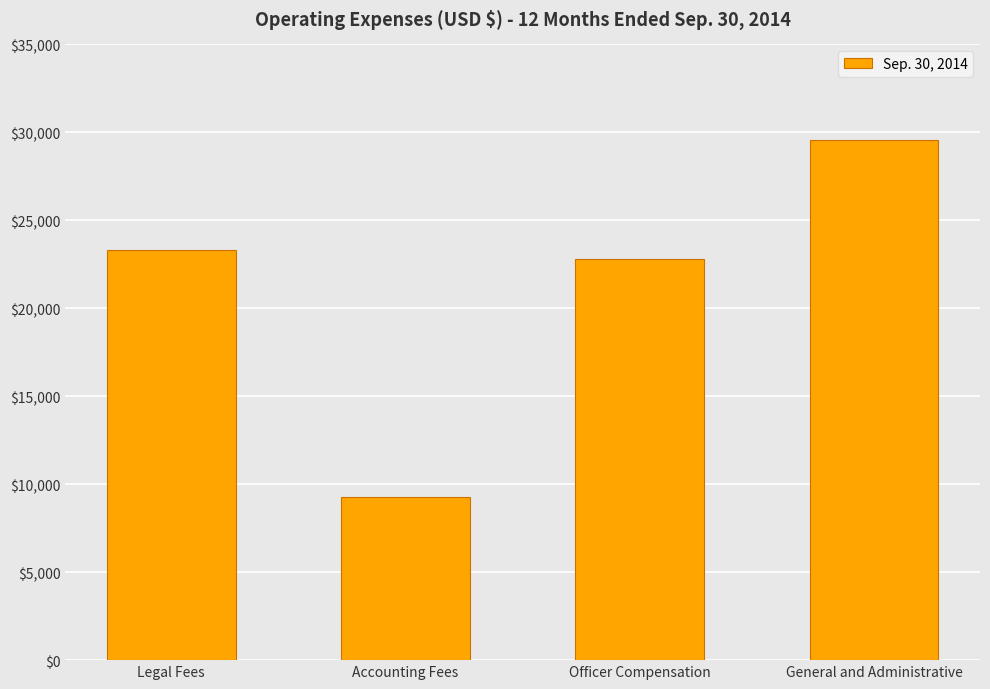

What is the change in value from Officer Compensation to General and Administrative?

+6747